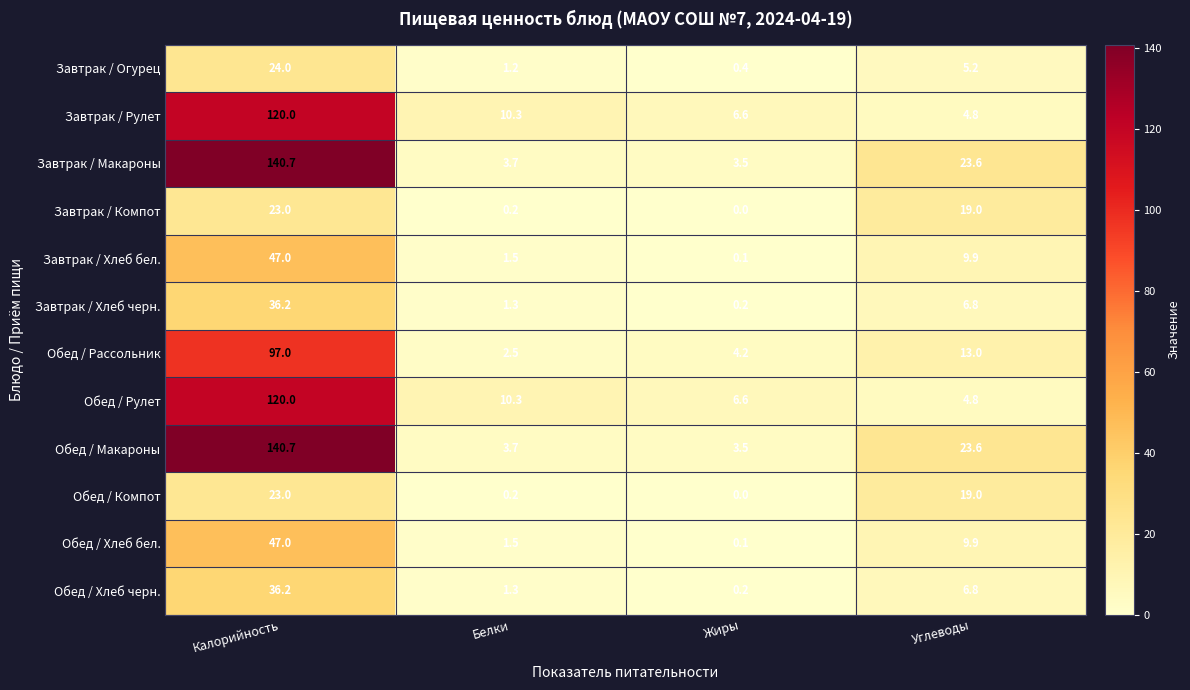

What is the difference between the highest and lowest values at Углеводы?

18.8